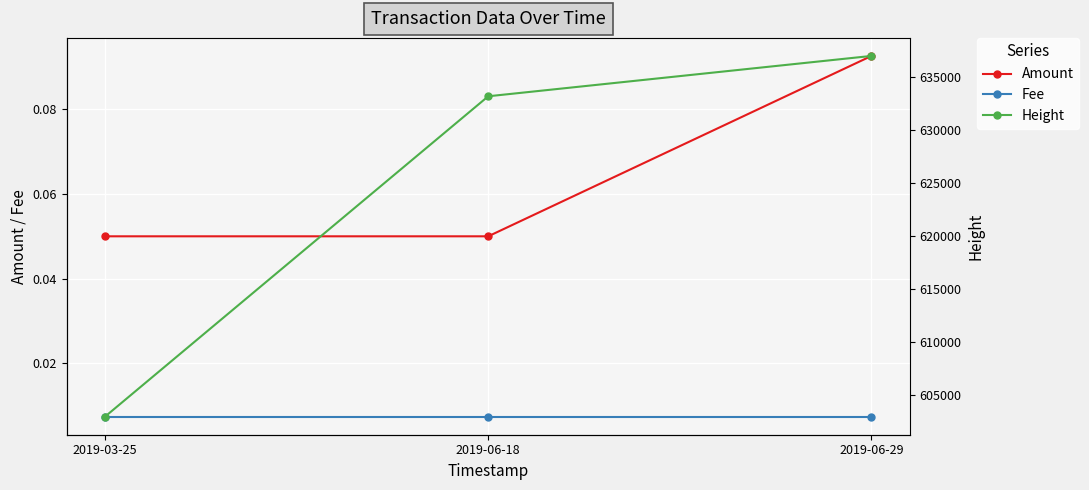

Which series has the largest total across all categories?

Height